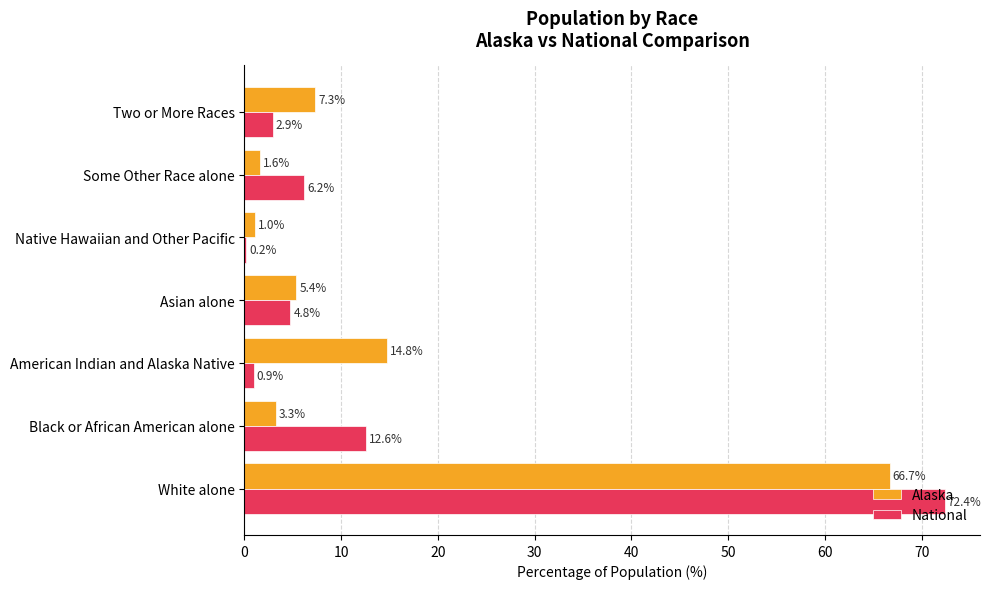

True or false: National has a value of 2.7 at Some Other Race alone.

False